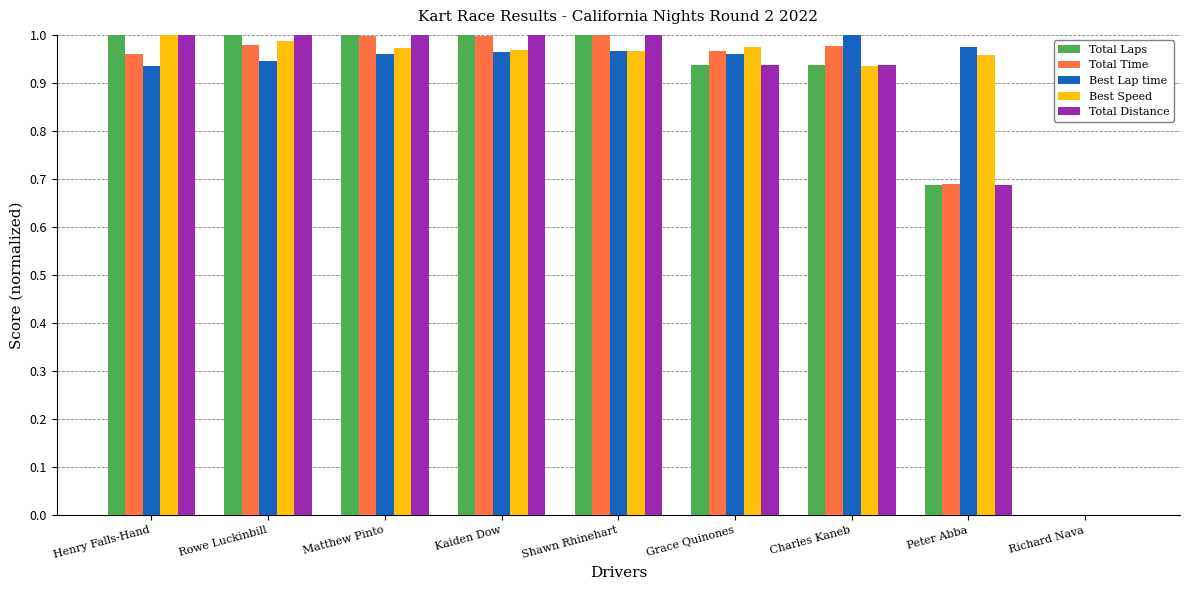

What is the total value across all series at Grace Quinones?

4.8